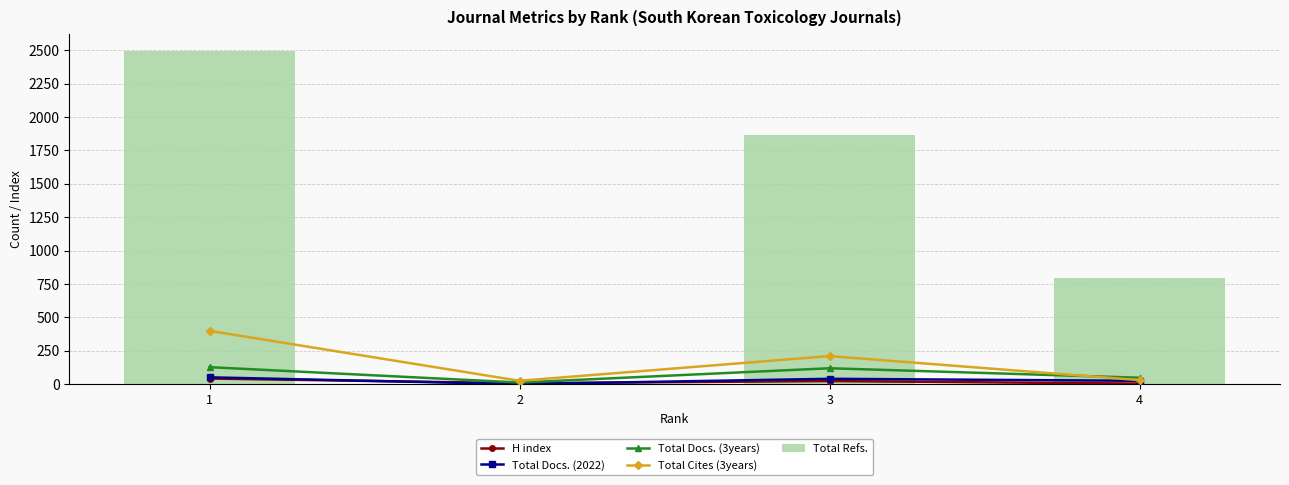

The value of Total Docs. (2022) at 1 is 51. True or false?

True